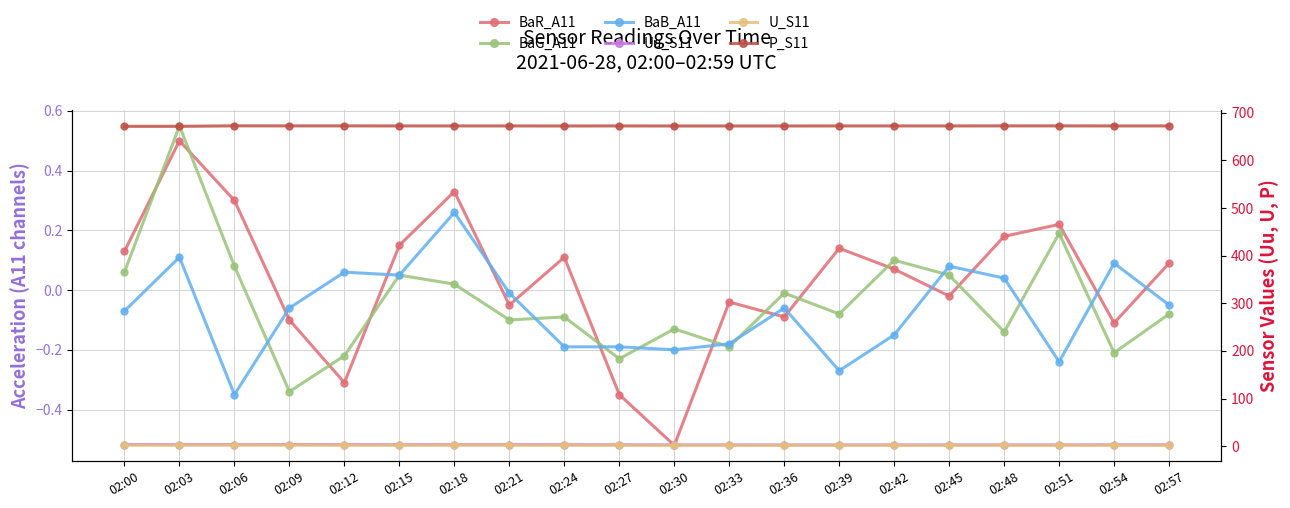

After their last crossing, which series has the higher values: BaG_A11 or BaB_A11?

BaB_A11